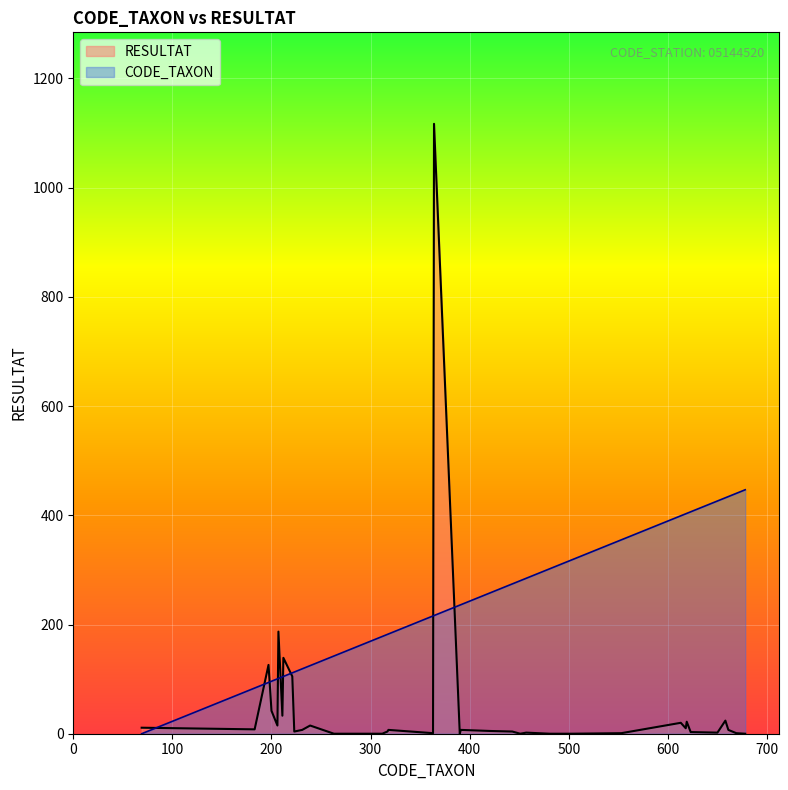

Is it true that RESULTAT equals 7.0 at 231?

True